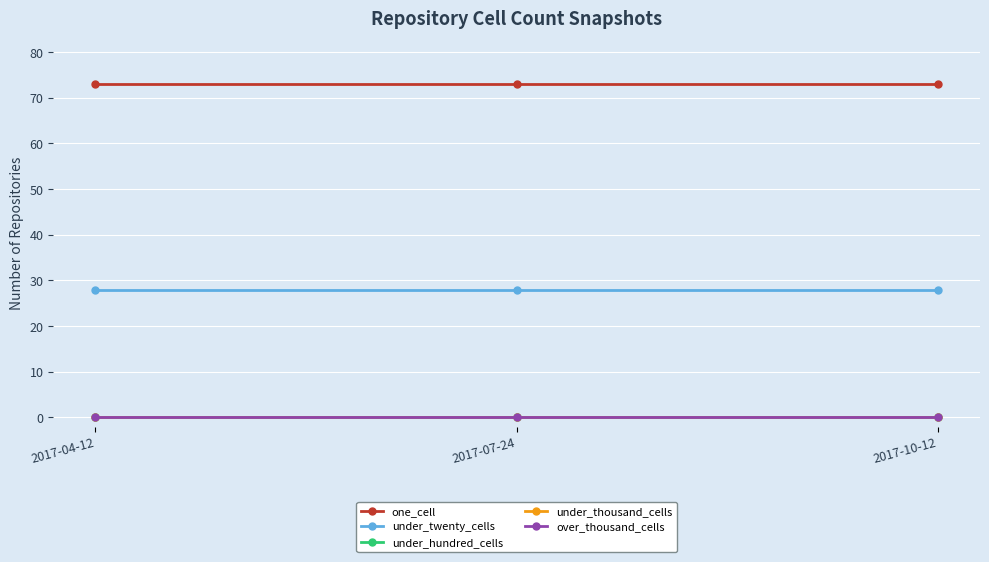

Is this an area chart (filled region under the line)?

No